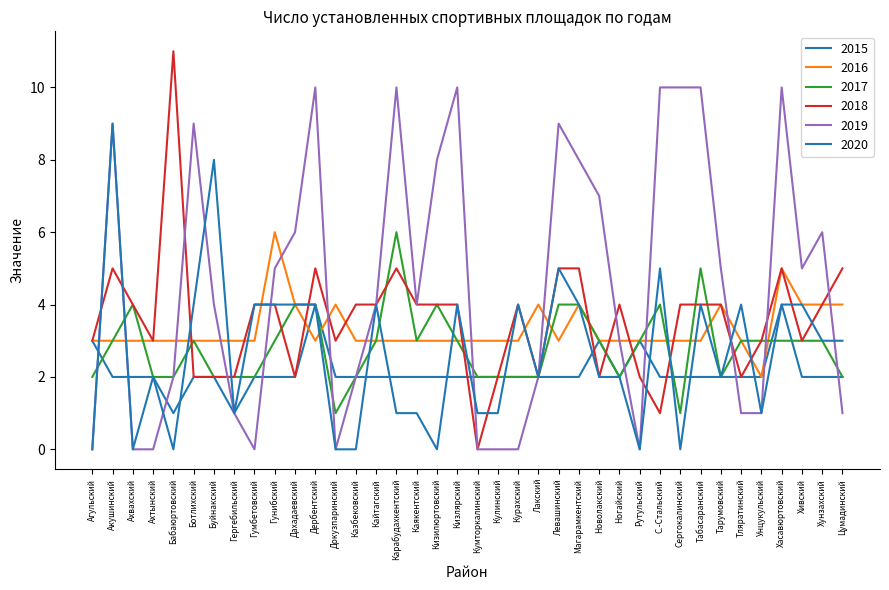

How many categories are shown in the chart?

38